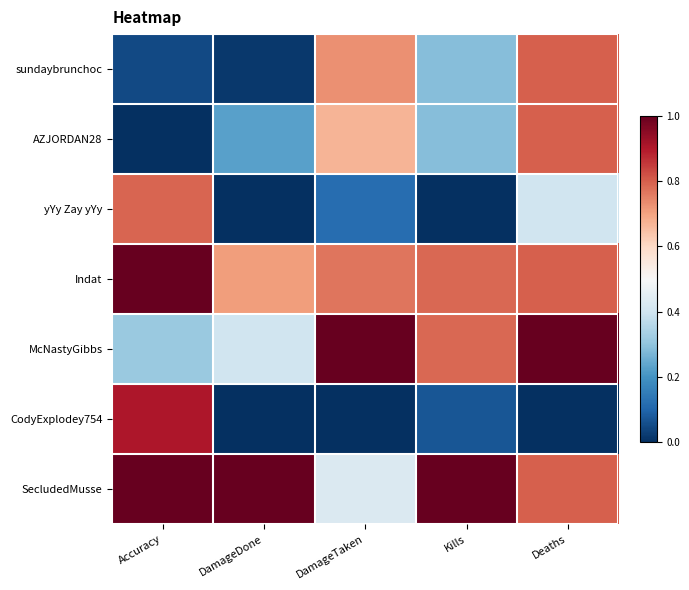

Reading right to left, what are all the values shown in this chart?

sundaybrunchoc: Deaths=0.8	Kills=0.3	DamageTaken=0.7	DamageDone=0.0	Accuracy=0.0
AZJORDAN28: Deaths=0.8	Kills=0.3	DamageTaken=0.7	DamageDone=0.2	Accuracy=0.0
yYy Zay yYy: Deaths=0.4	Kills=0.0	DamageTaken=0.1	DamageDone=0.0	Accuracy=0.8
Indat: Deaths=0.8	Kills=0.8	DamageTaken=0.8	DamageDone=0.7	Accuracy=1.0
McNastyGibbs: Deaths=1.0	Kills=0.8	DamageTaken=1.0	DamageDone=0.4	Accuracy=0.3
CodyExplodey754: Deaths=0.0	Kills=0.1	DamageTaken=0.0	DamageDone=0.0	Accuracy=0.9
SecludedMusse: Deaths=0.8	Kills=1.0	DamageTaken=0.4	DamageDone=1.0	Accuracy=1.0